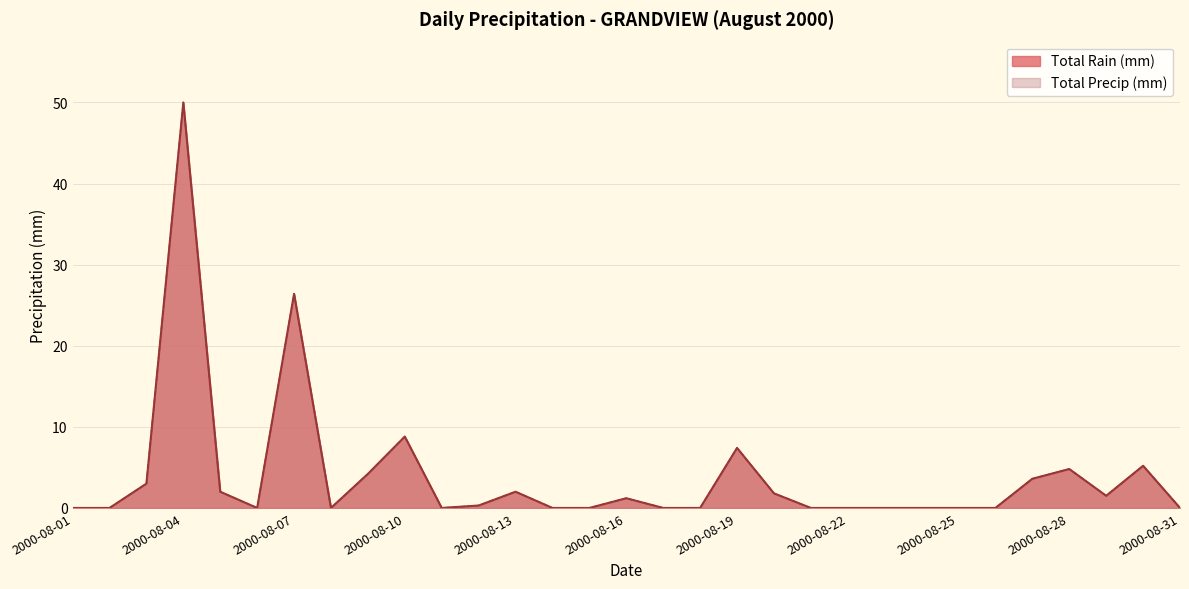

What is the sum of all Total Rain (mm) values?

122.2